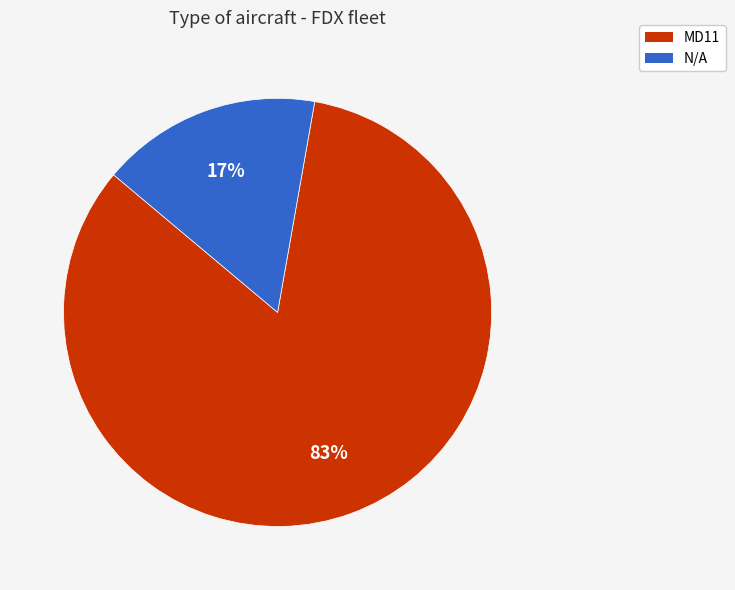

To the nearest percent, what is the combined percentage of N/A and MD11?

100%